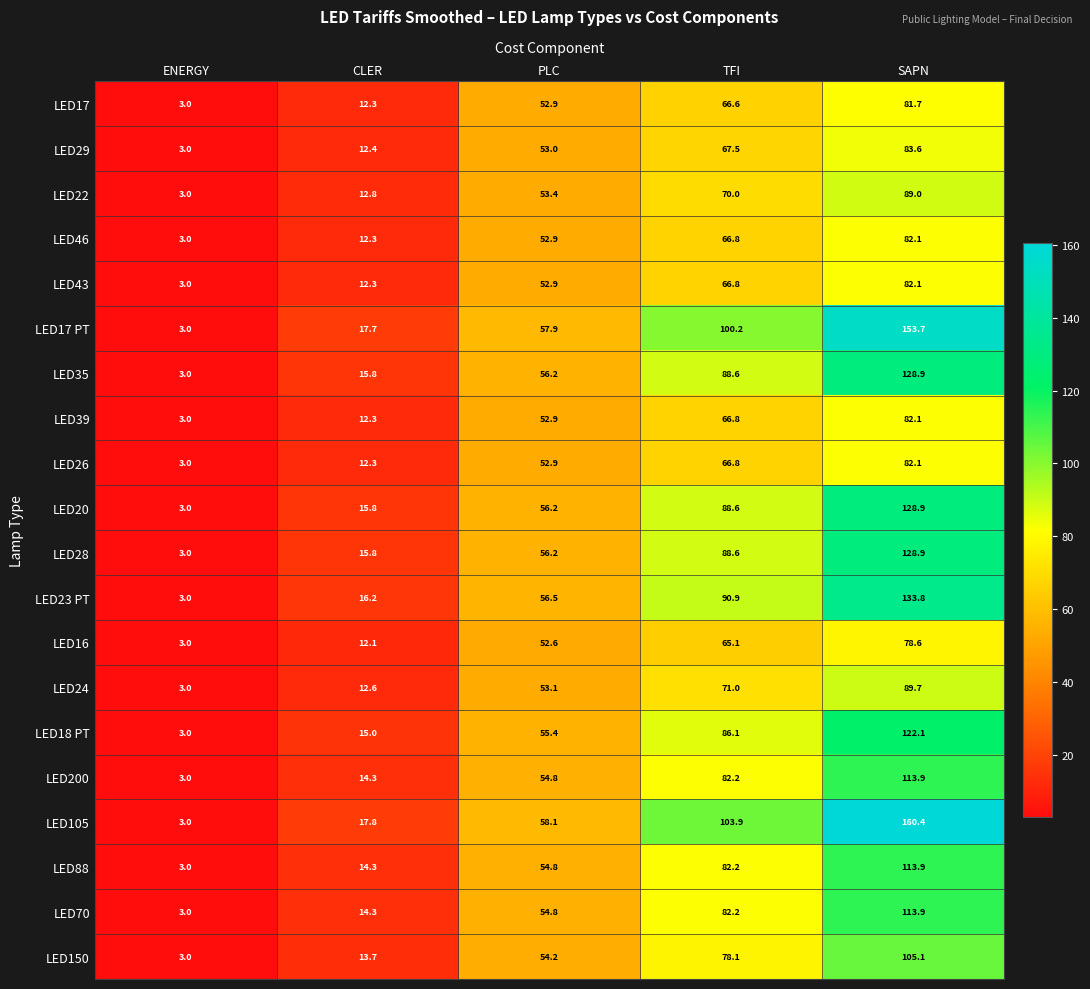

At which category is the sum across all series the highest?

SAPN